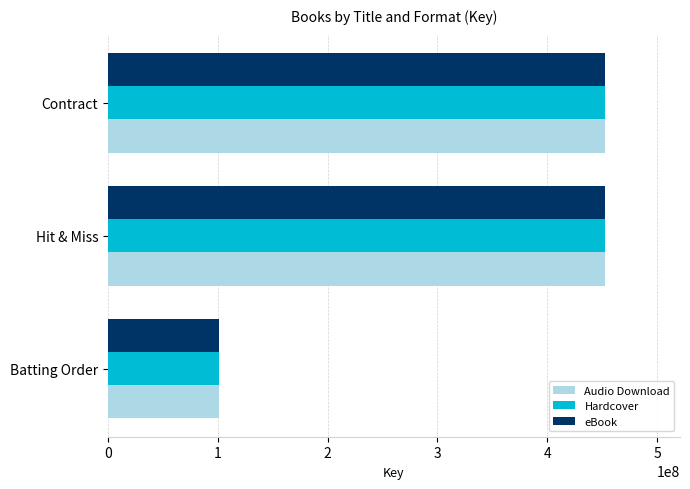

At how many categories does at least one series exceed 123884656?

2